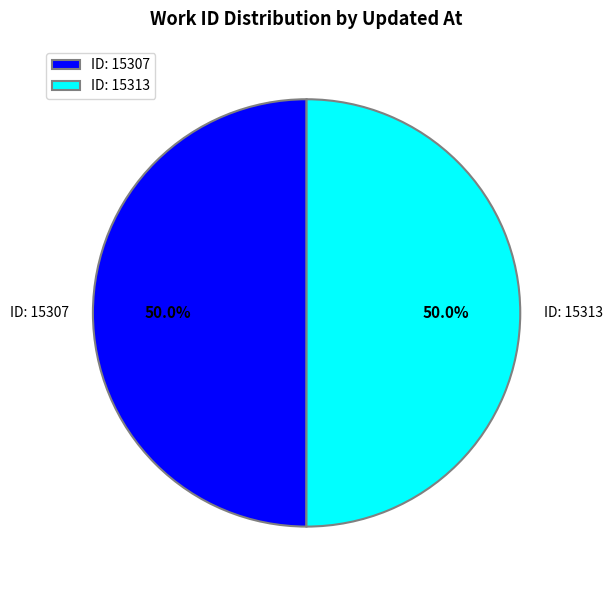

Combined, do ID: 15307 and ID: 15313 account for over 50%?

Yes